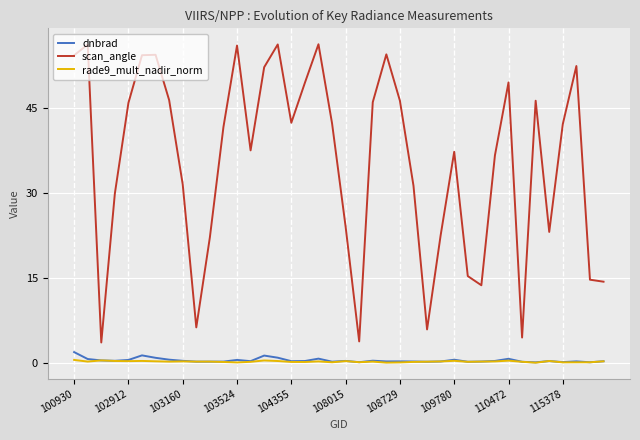

Count the number of data series in this chart.

3